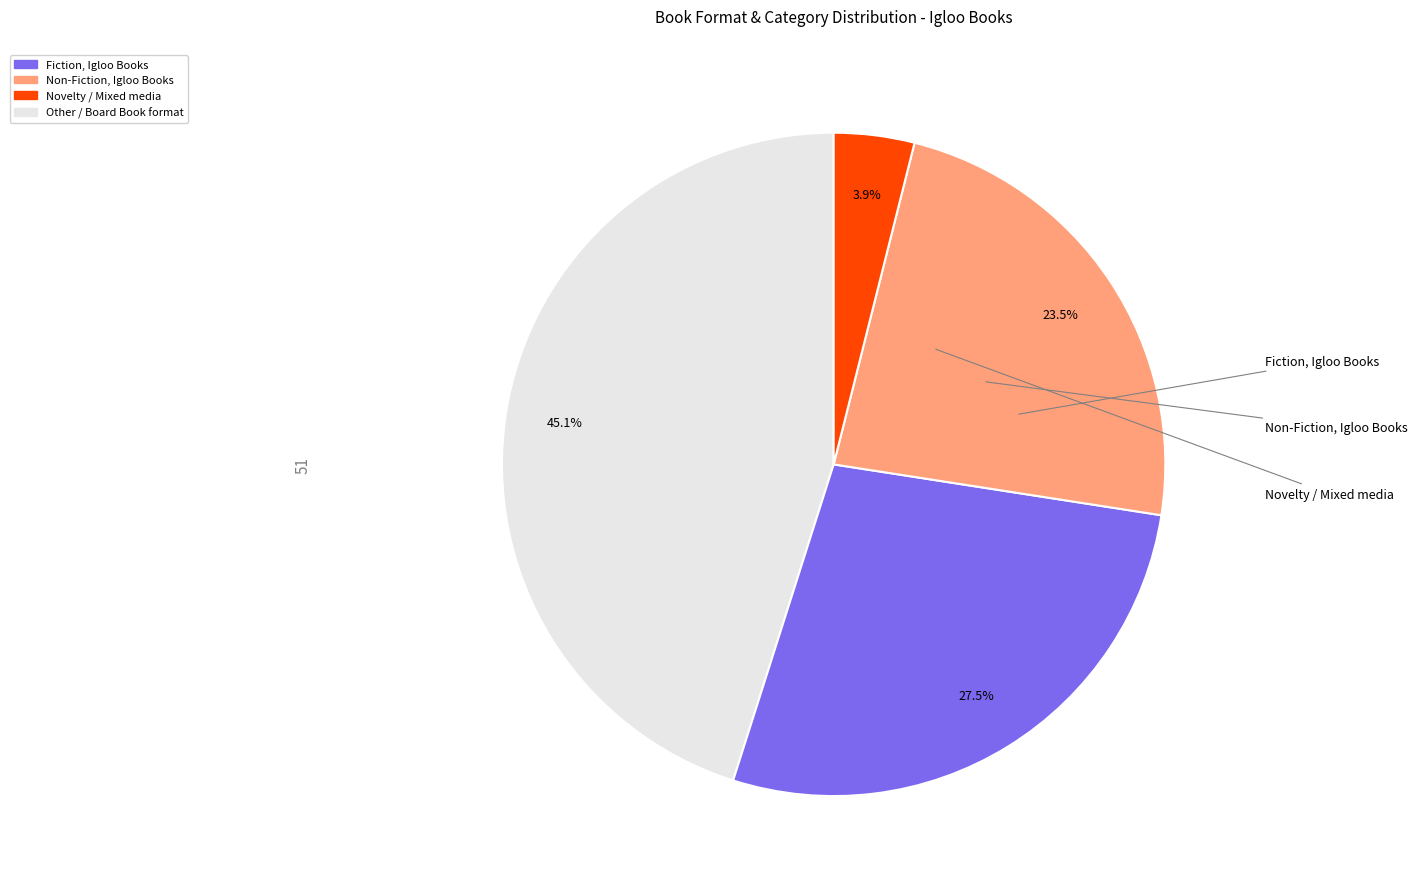

To the nearest percent, what is the average slice percentage?

25%